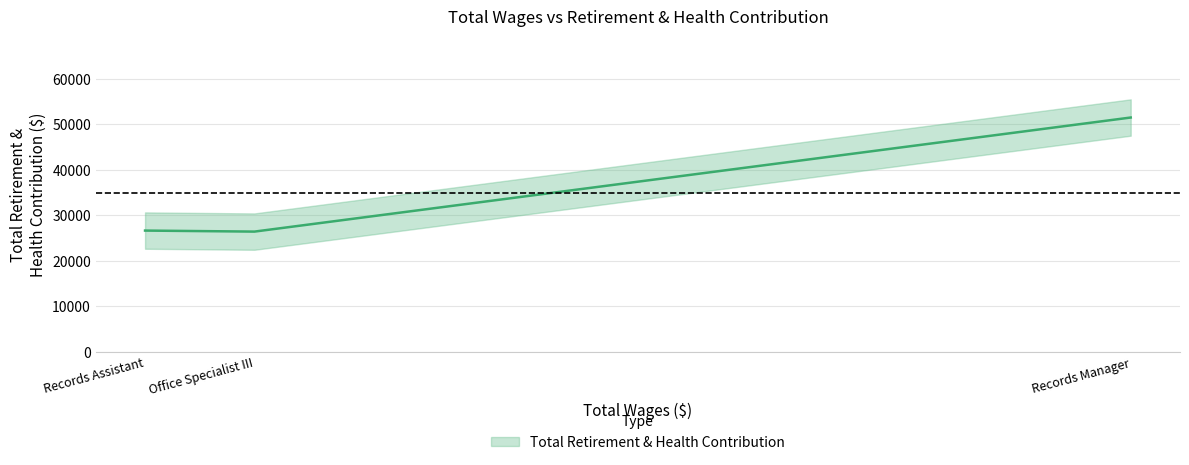

What is the change in value from Office Specialist III to Records Assistant?

+226